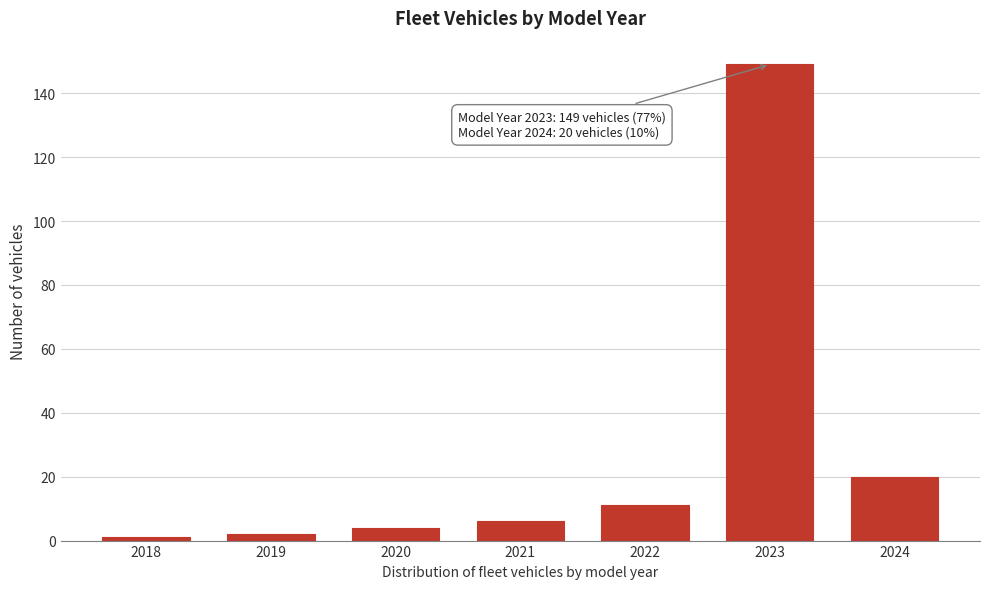

Reading left to right, list all the values displayed in this chart.

1	2	4	6	11	149	20